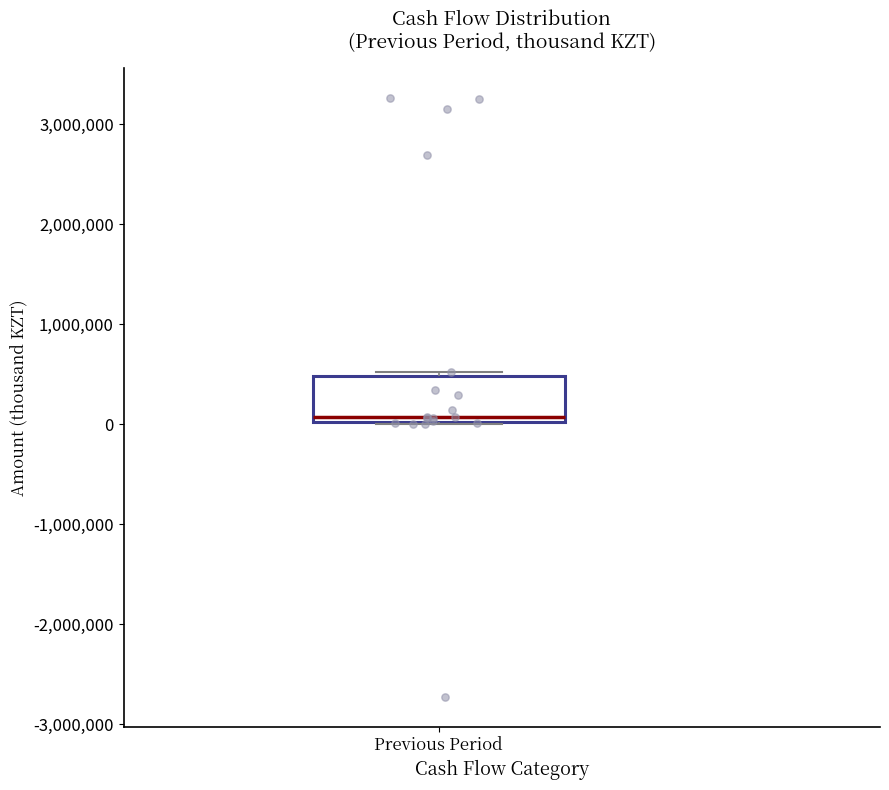

Transcribe this box plot: give where the median line is, the range the box spans, and where the two whiskers end, as read against the y-axis. The values are not printed on the chart, so give them approximately, as read against the axis.

median 100000, box 0 to 500000, whiskers 0 to 500000 (just above the box's upper edge)